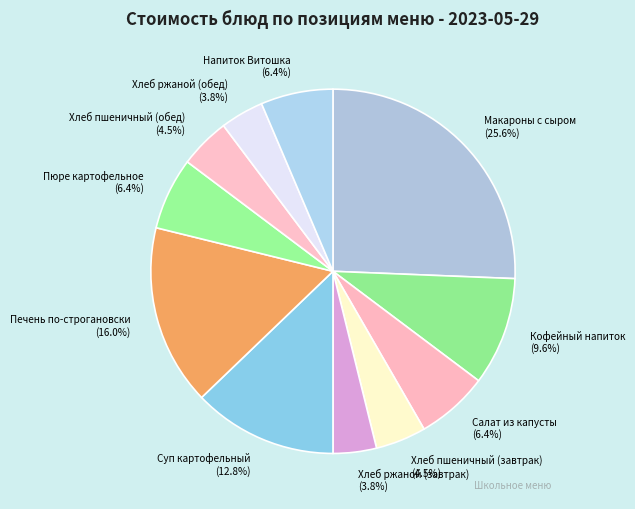

Is there any slice that represents more than half of the pie?

No